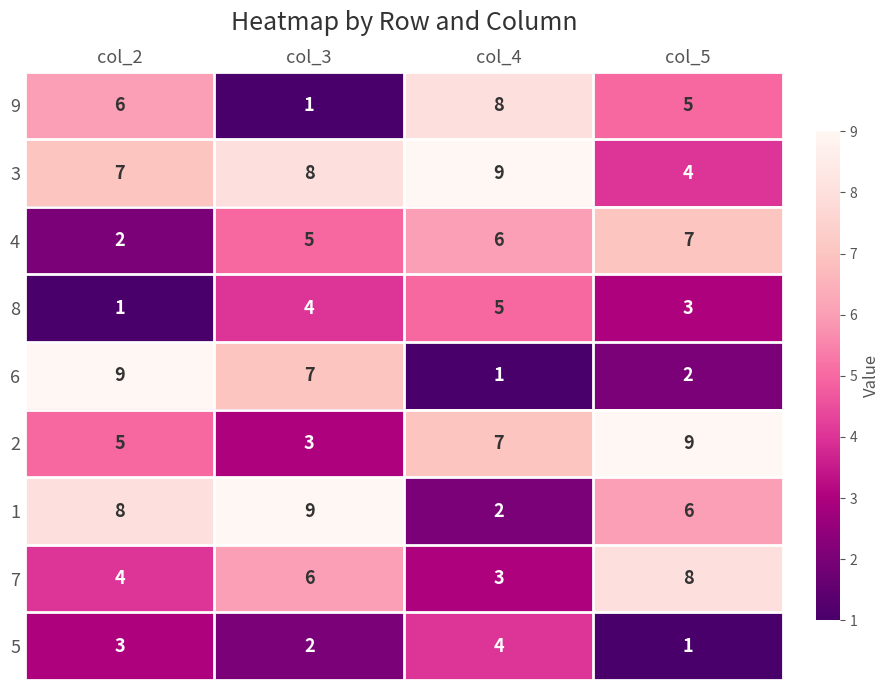

Count the number of data series in this chart.

9